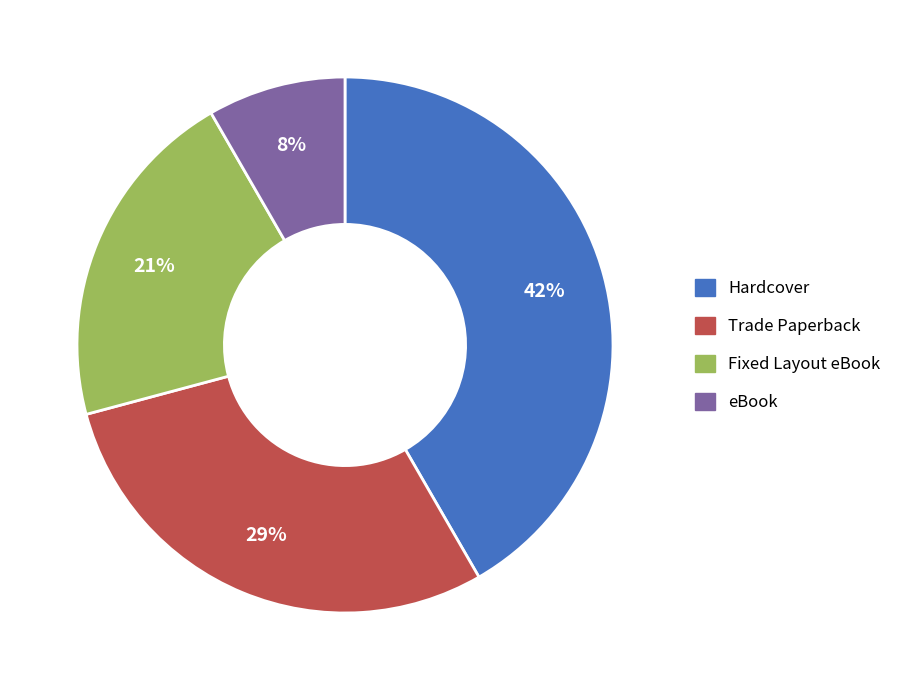

Is there any slice that represents more than half of the pie?

No